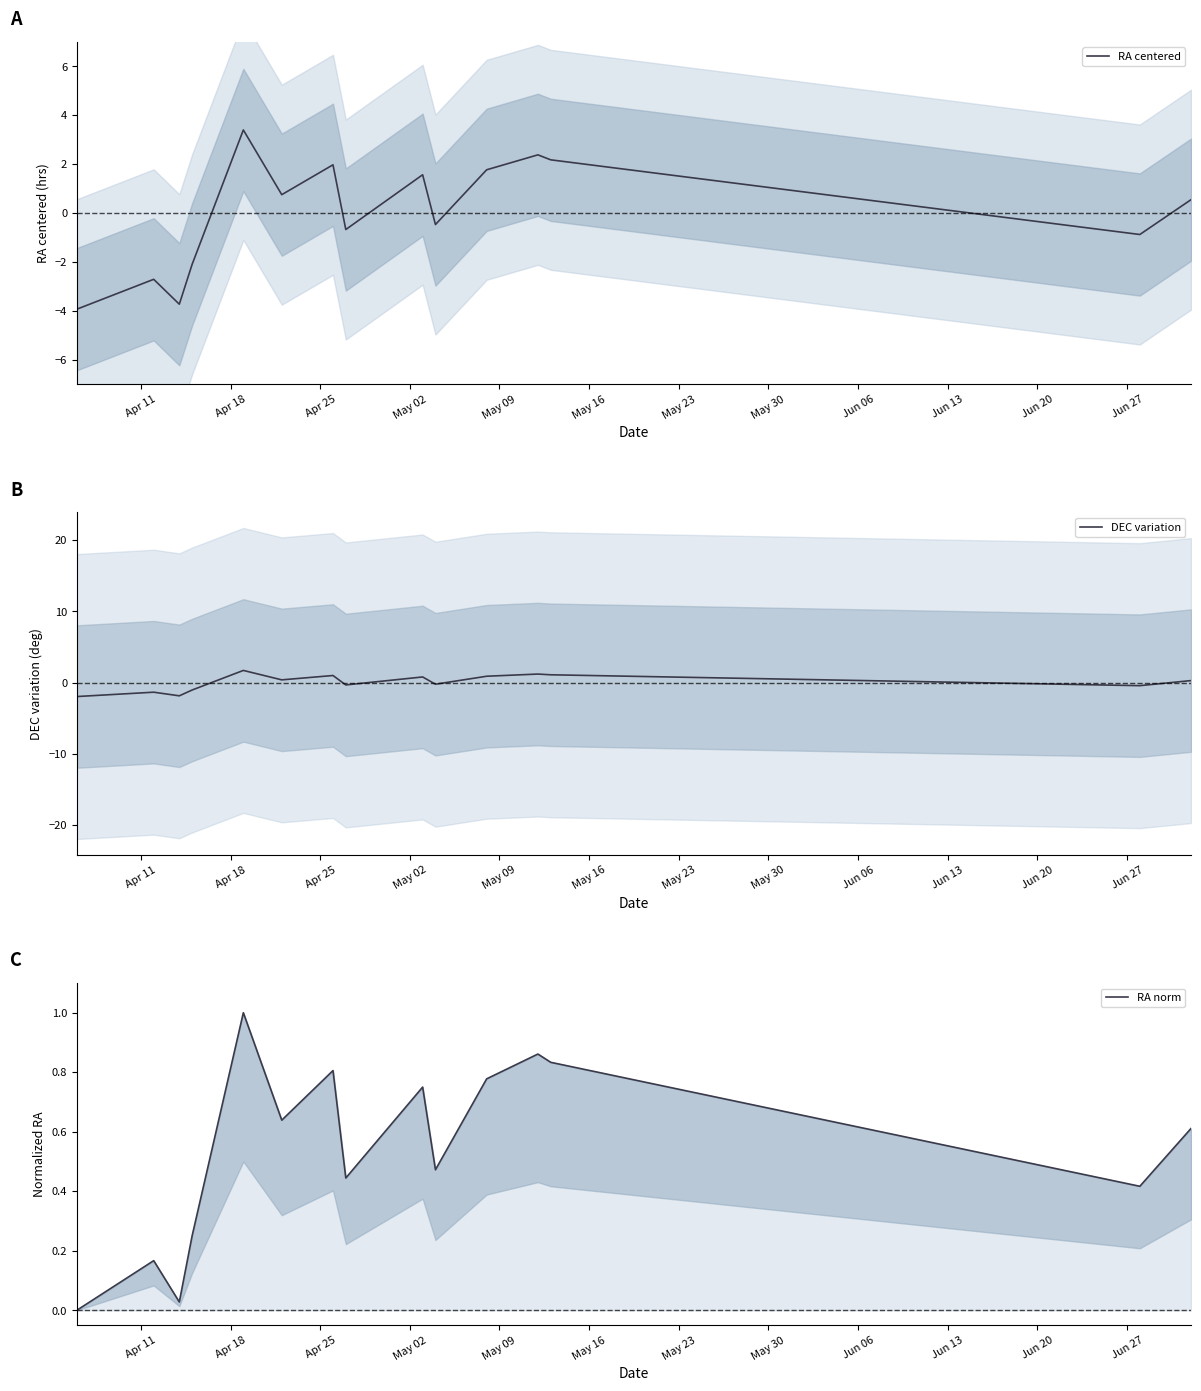

True or false: DEC variation and RA centered intersect in this chart.

True